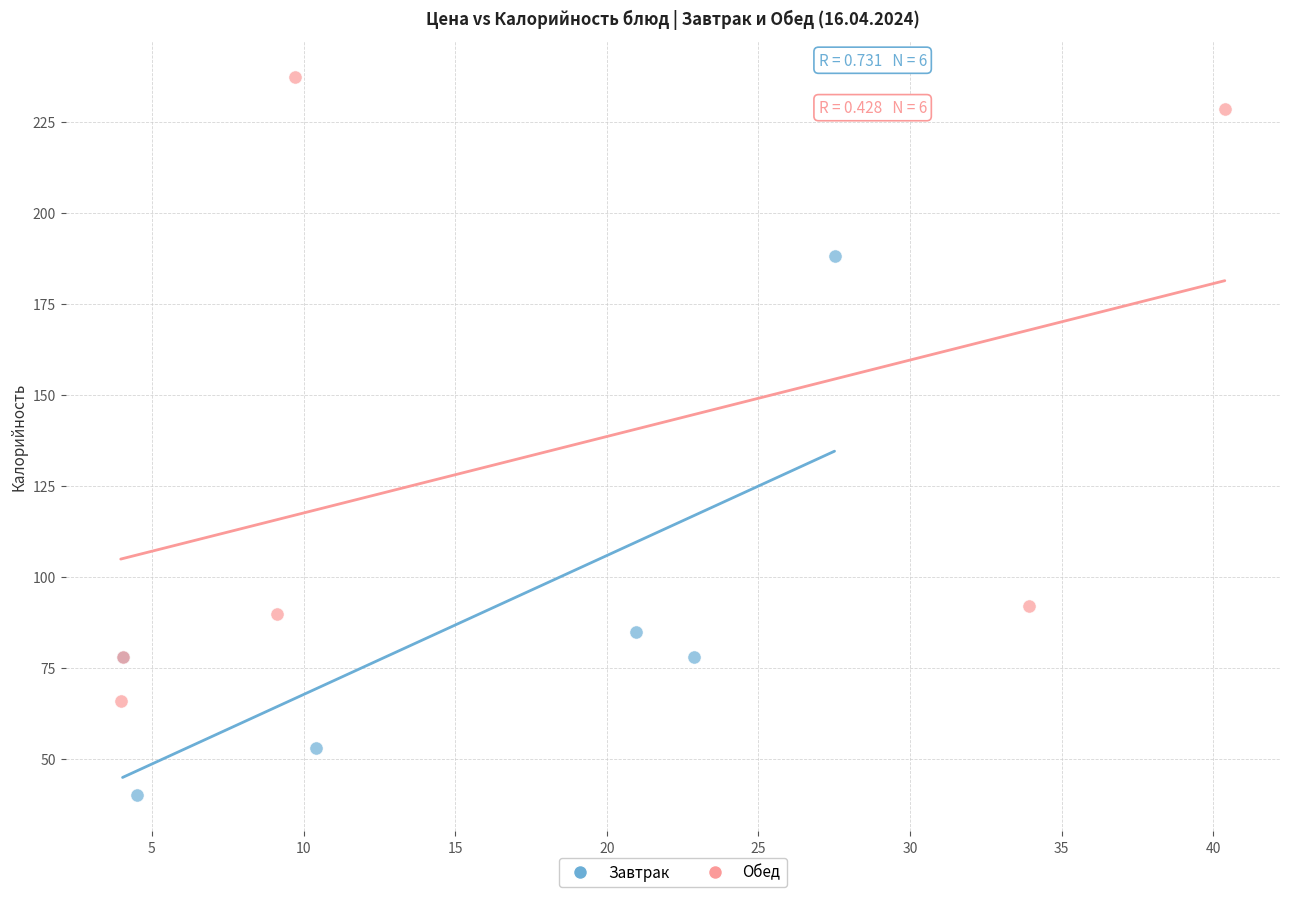

Which series reaches the maximum Y coordinate?

Обед